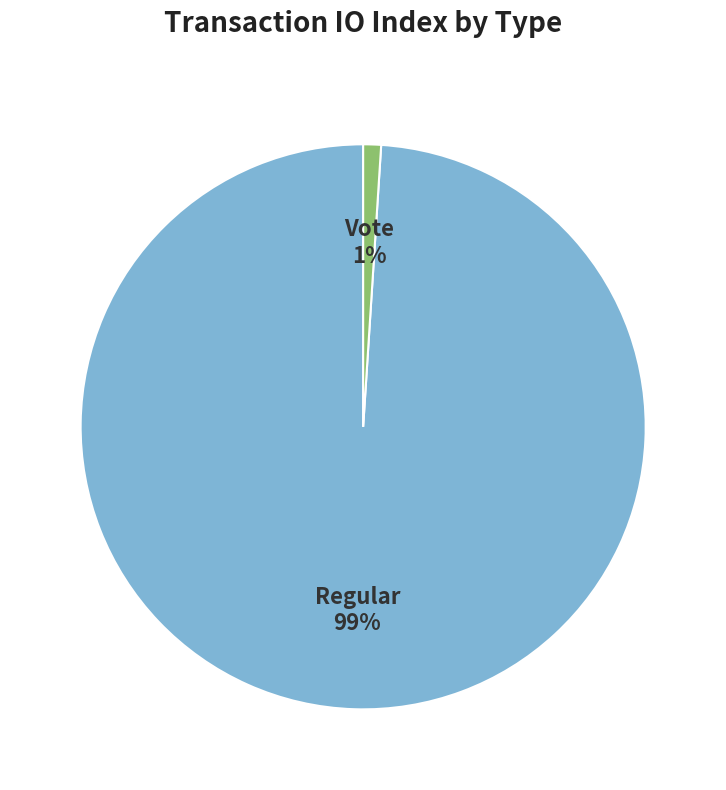

Which category accounts for the majority?

Regular